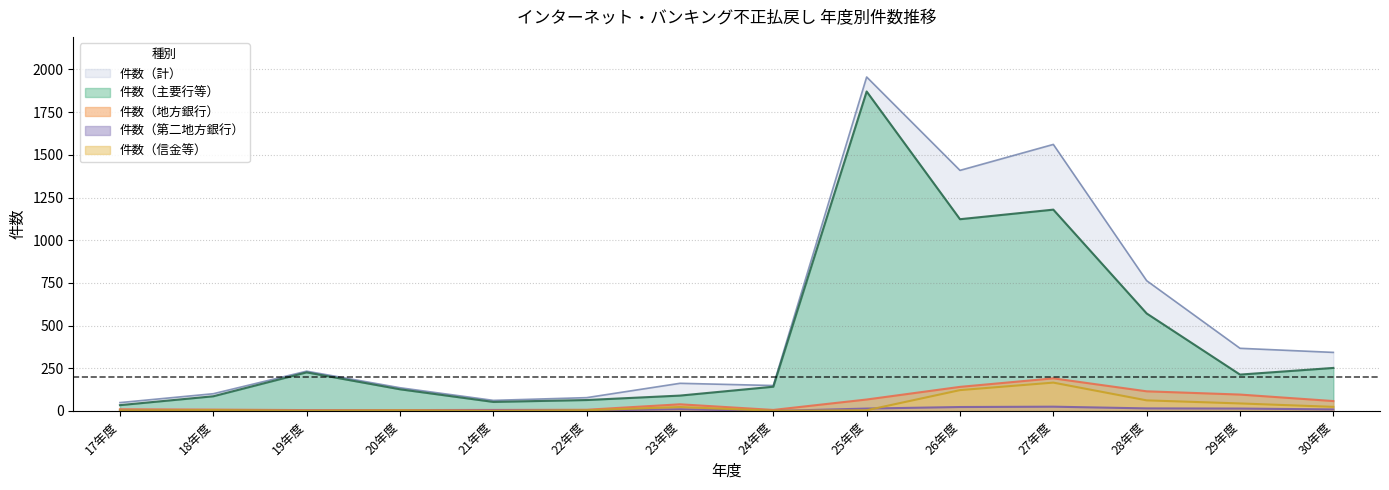

True or false: 件数（地方銀行） has a value of 141 at 26年度.

True